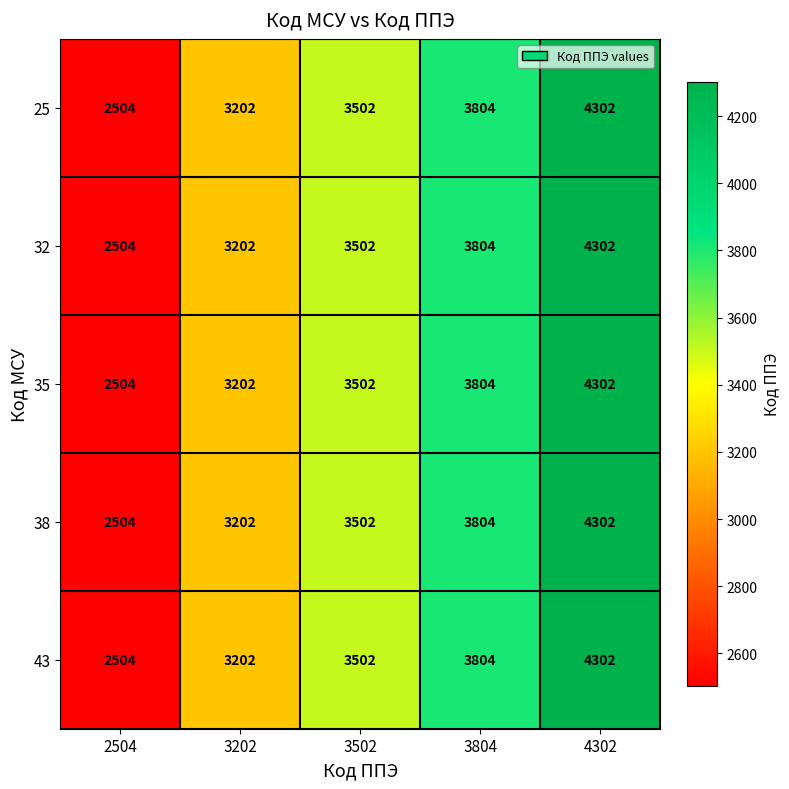

What is the total value across all series at 3202?

16010